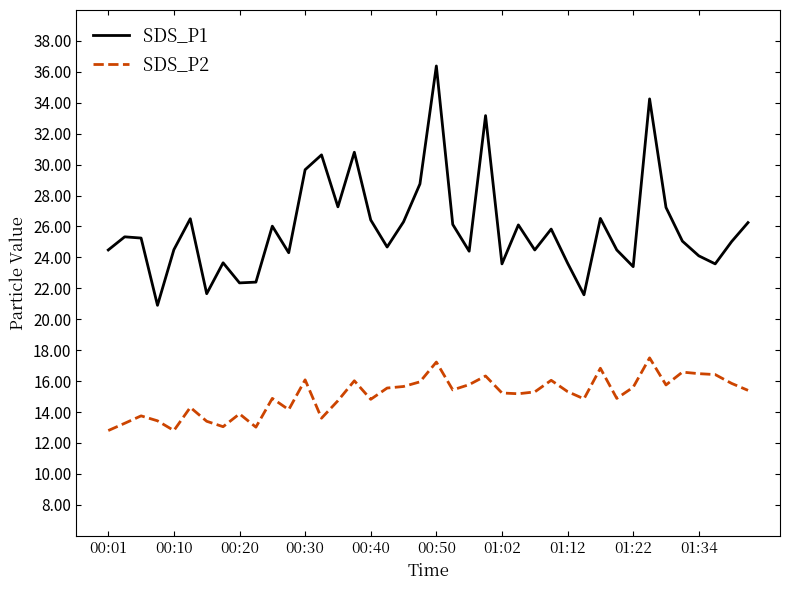

List the series in order of their overall mean, lowest first.

SDS_P2, SDS_P1